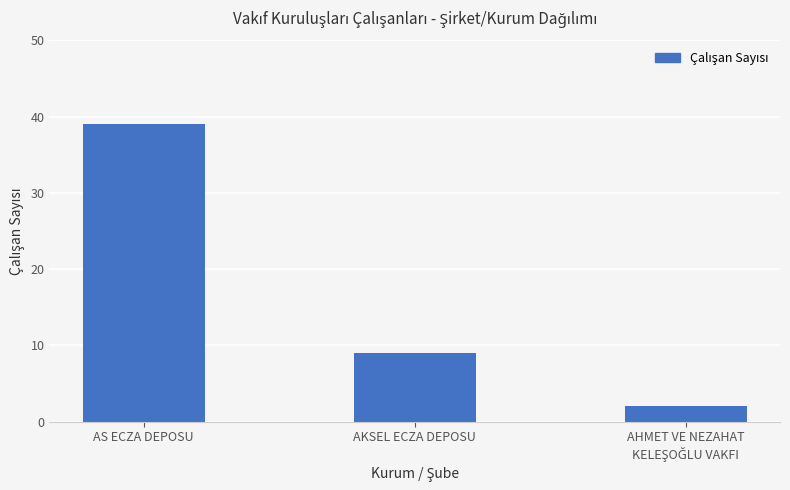

What position from the right is AKSEL ECZA DEPOSU?

2